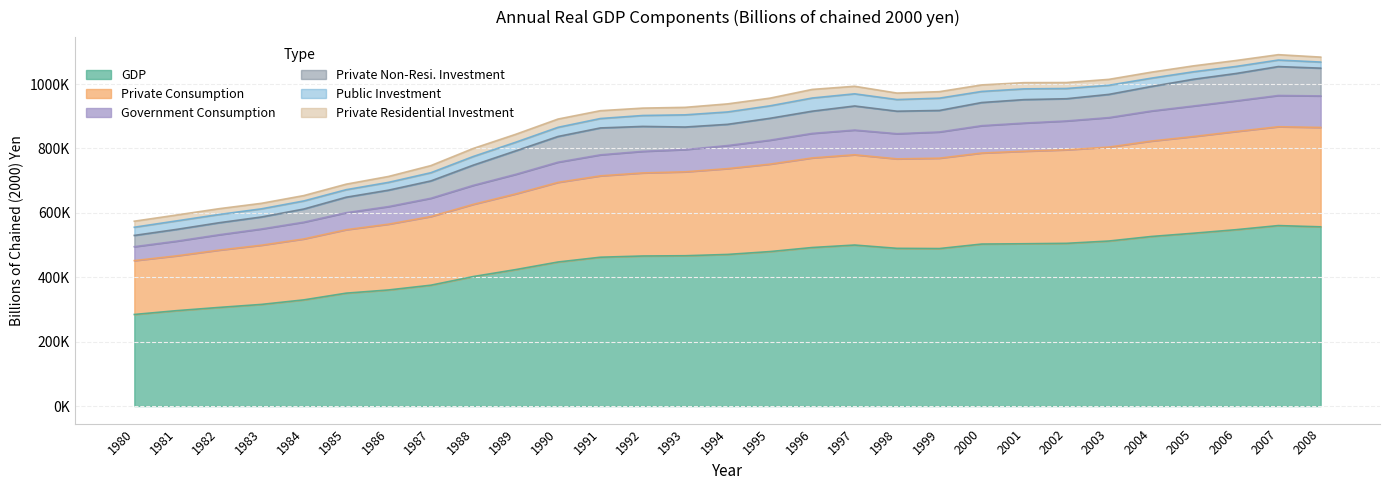

True or false: GDP and Private Residential Investment cross at least once.

False